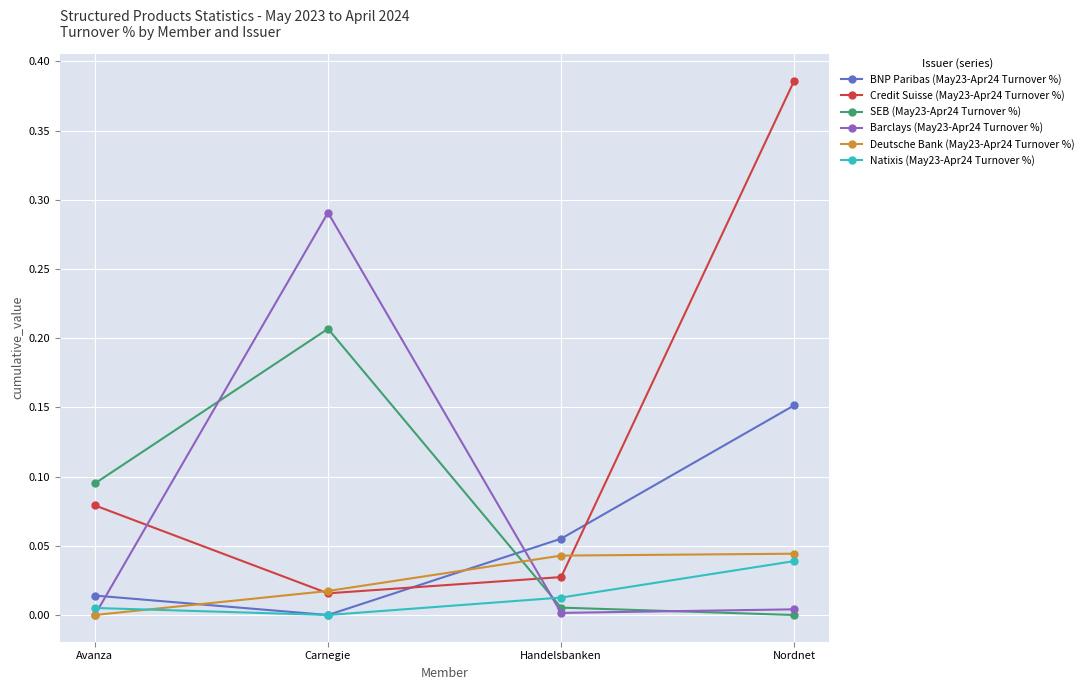

What is the label of the 4th point from the left?

Nordnet